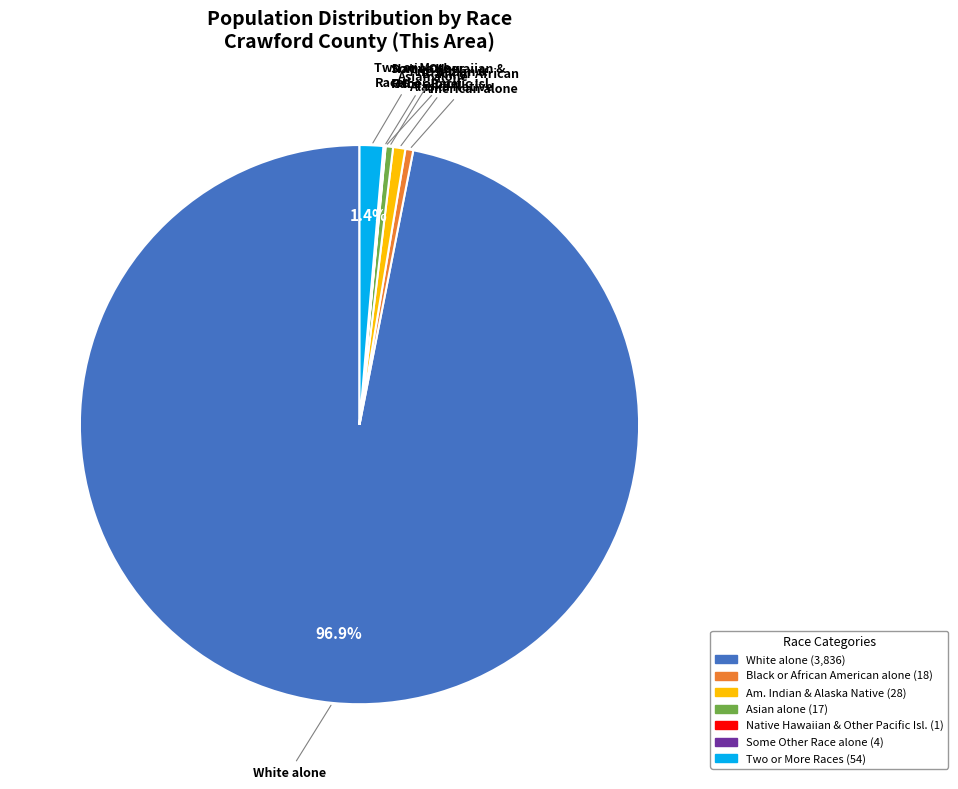

Is there a majority slice in this chart?

Yes